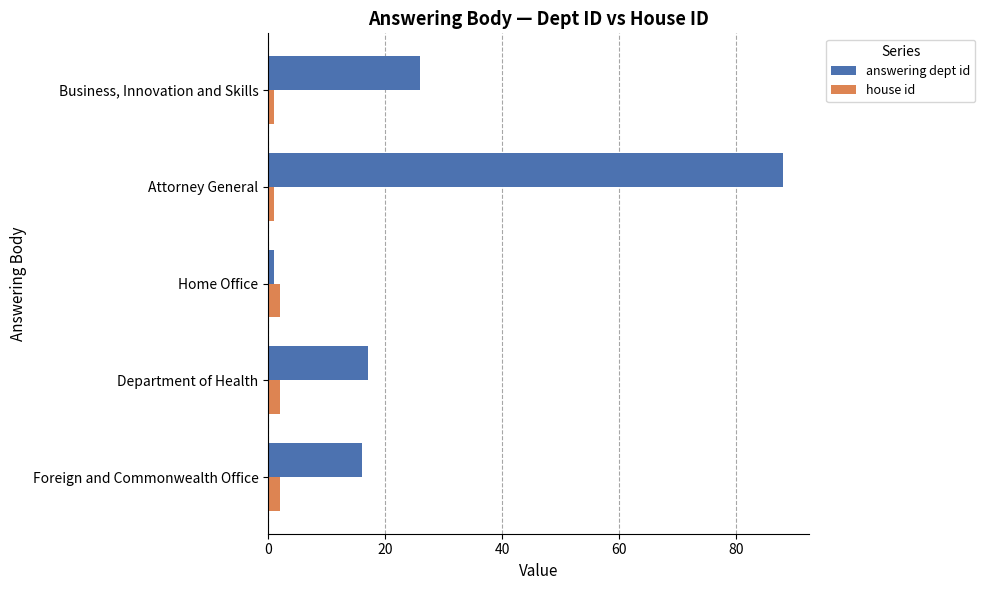

Which series has the widest spread of values?

answering dept id